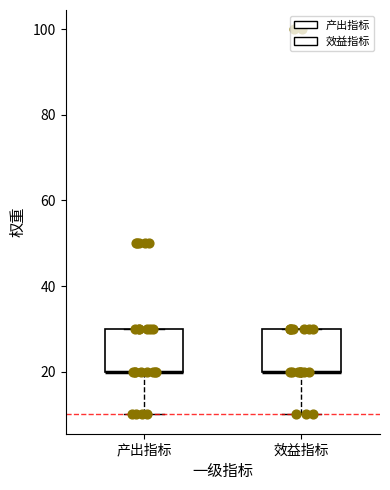

Where is the lower edge of the box for 产出指标 on the y-axis? The values are not printed on the chart, so give them approximately, as read against the axis.

20